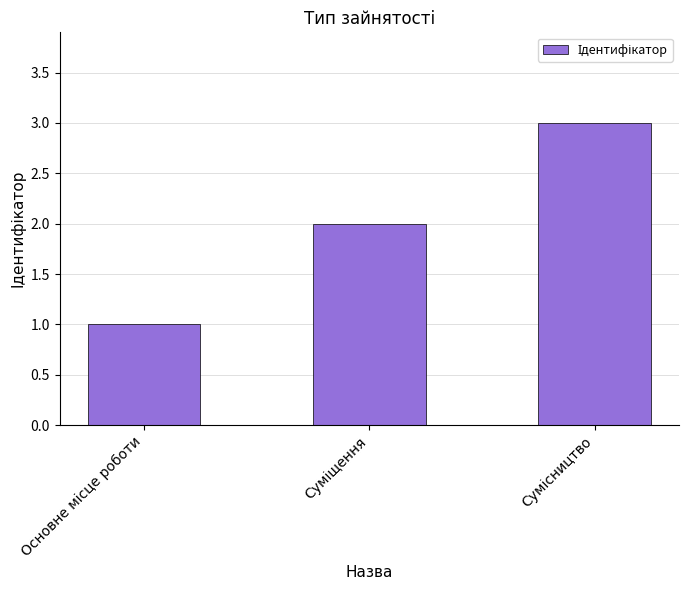

Reading left to right, what are all the values shown in this chart?

1	2	3